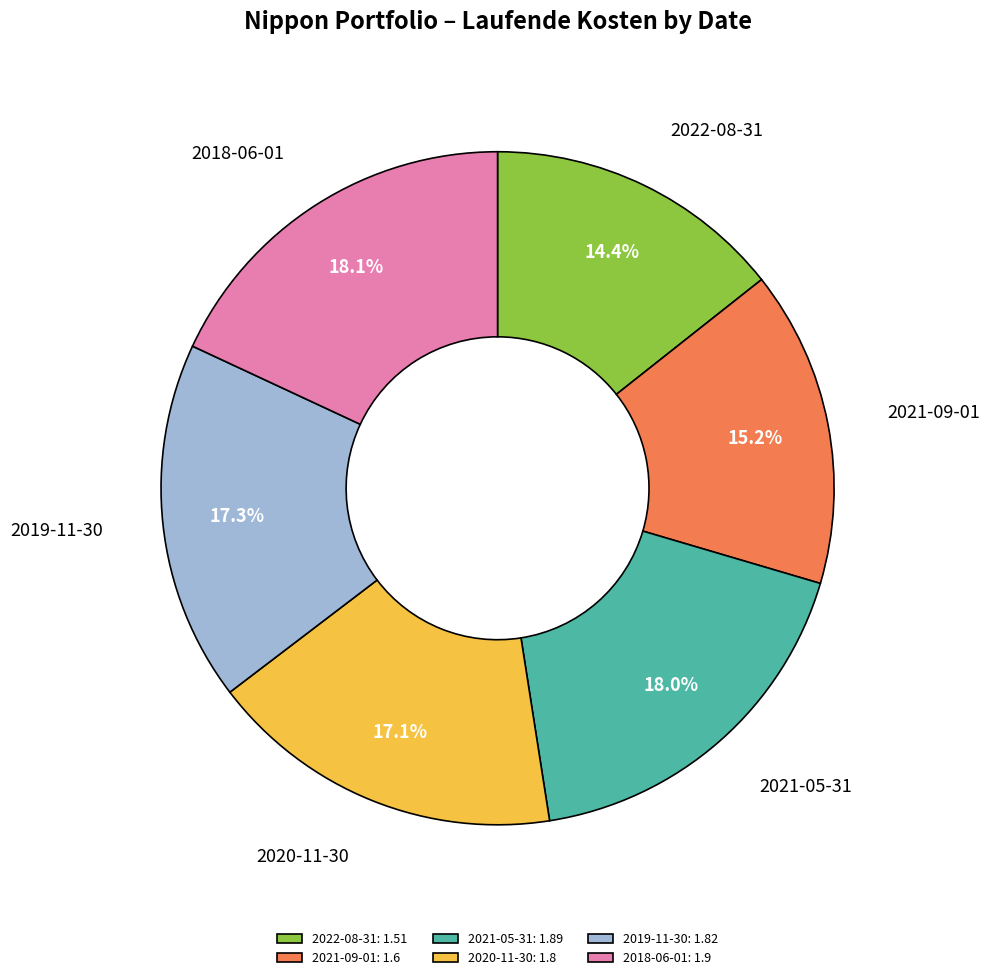

To the nearest percent, what portion does 2018-06-01 represent?

18%